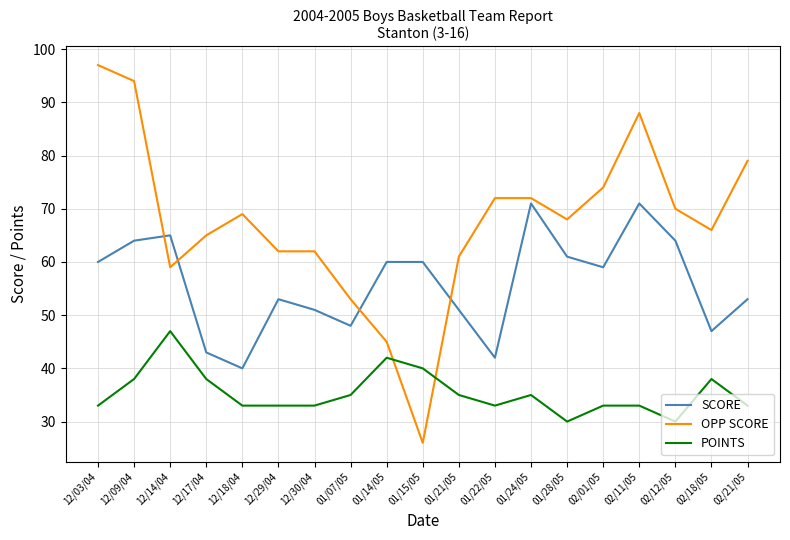

What is the average value of the SCORE series?

56